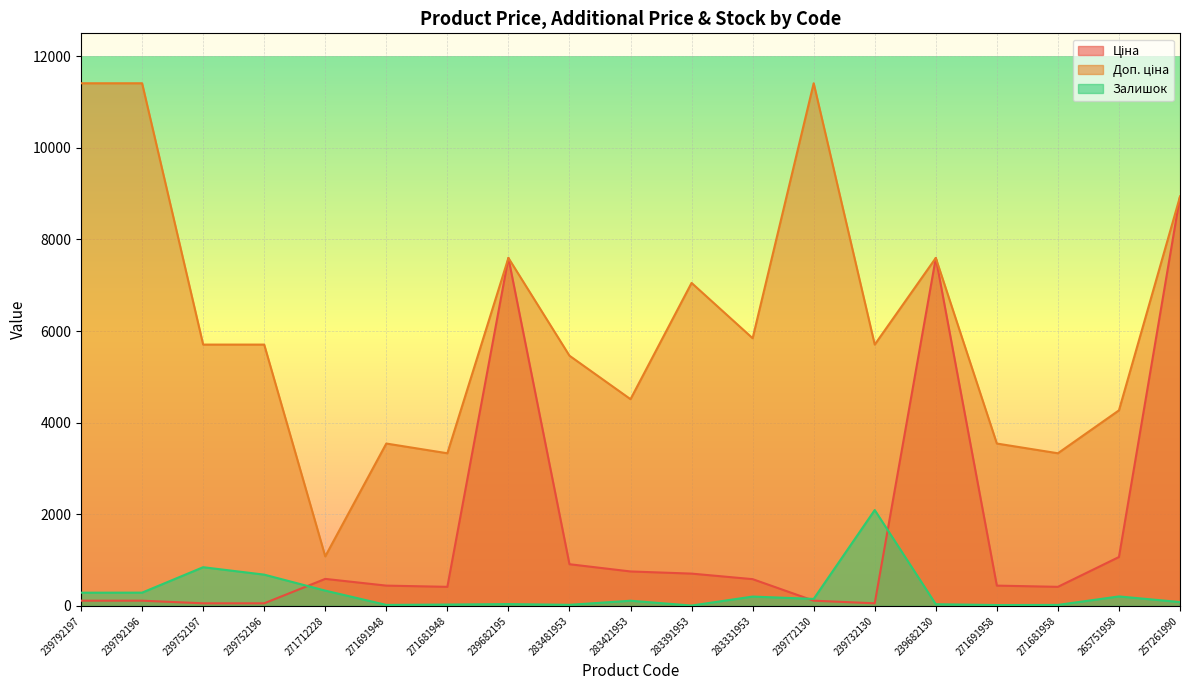

Is the value of Залишок at 271681948 greater than the value of Ціна at 239752197?

No